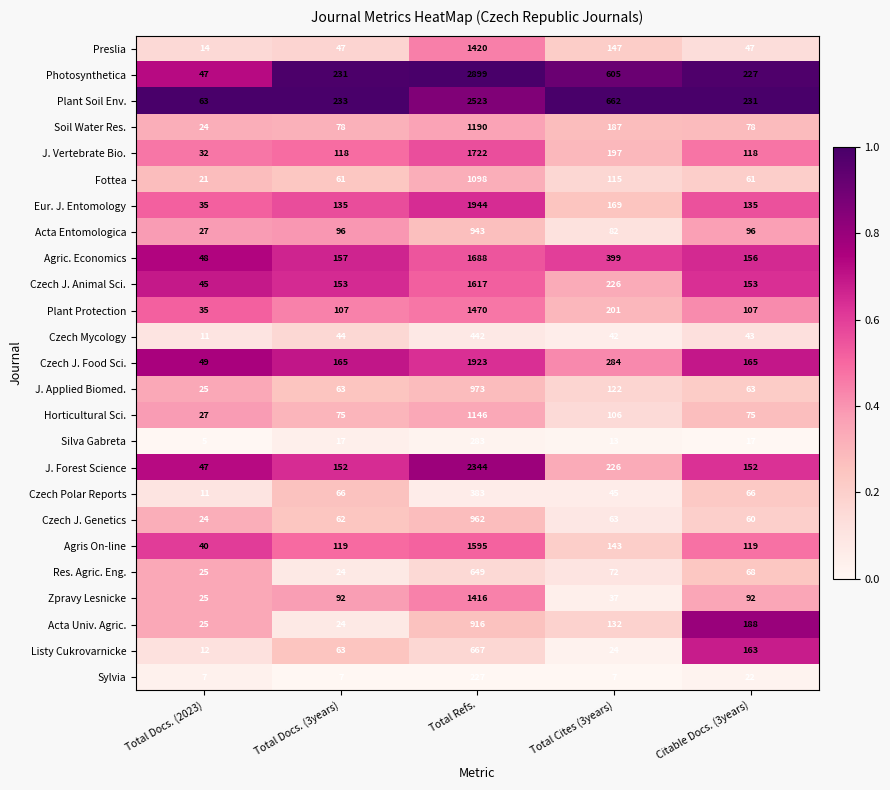

The Silva Gabreta series shows 17 at Total Docs. (3years). True or false?

True